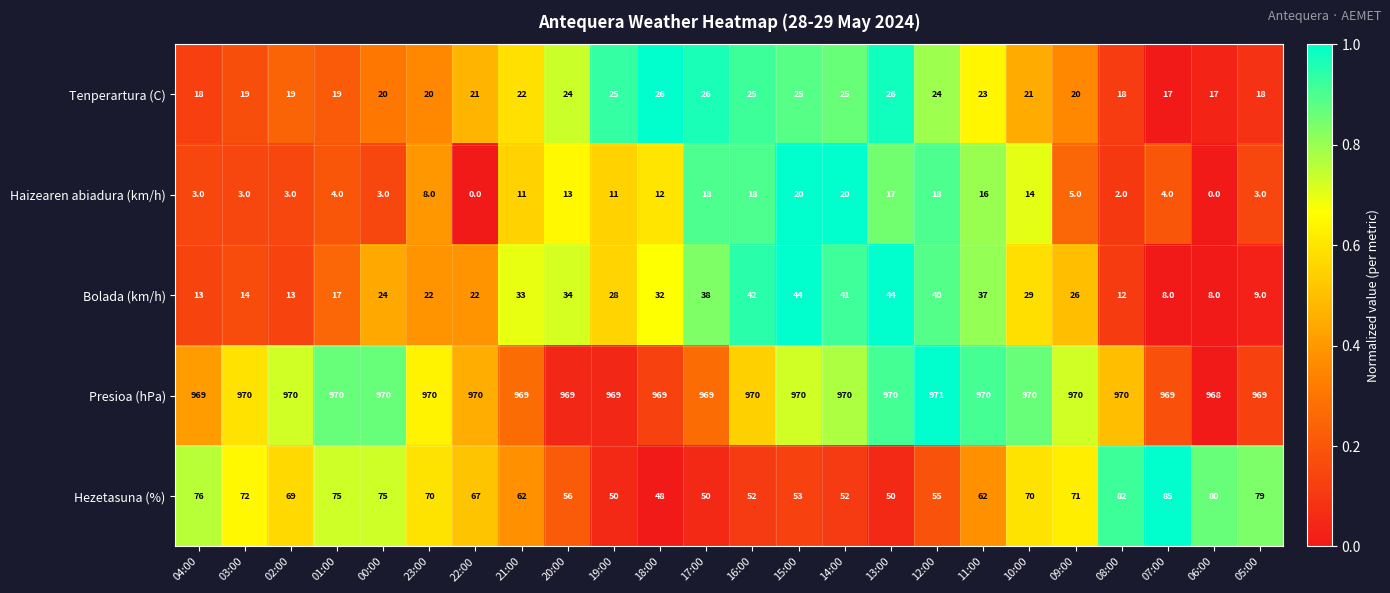

At how many categories does at least one series exceed 0?

24